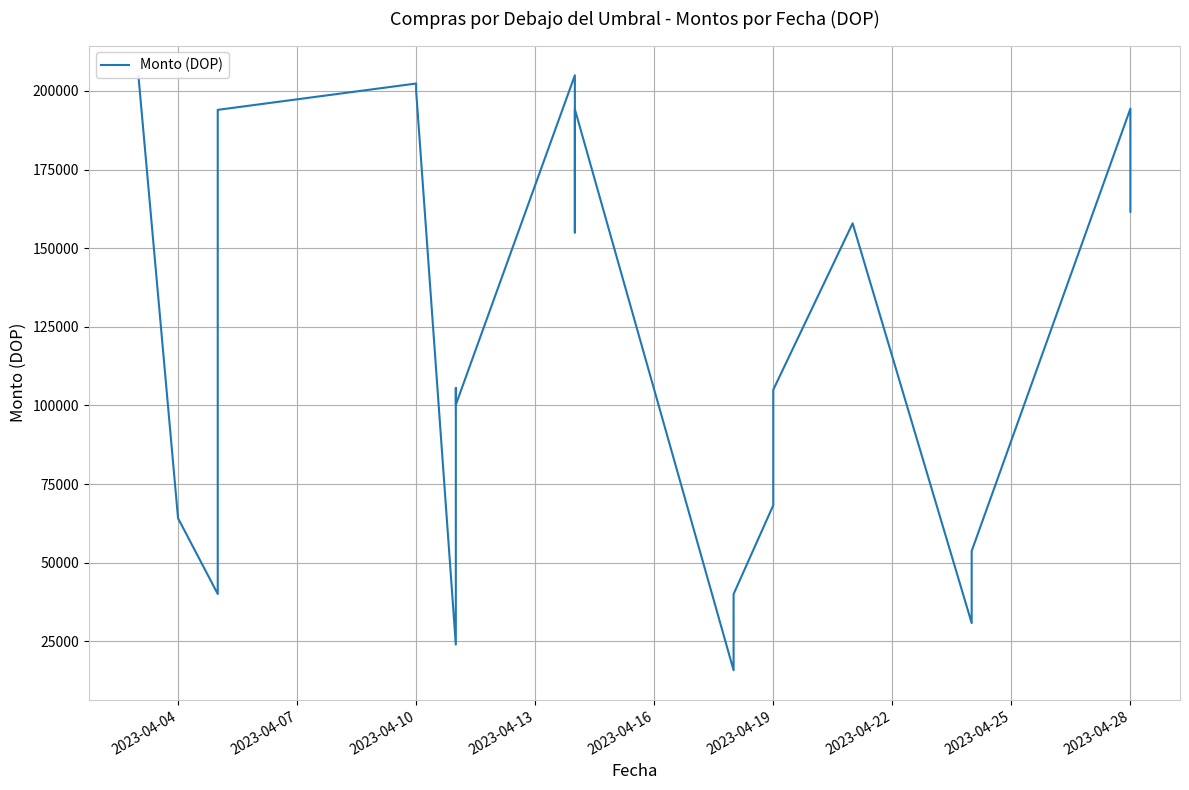

Does the chart have visible grid lines?

Yes